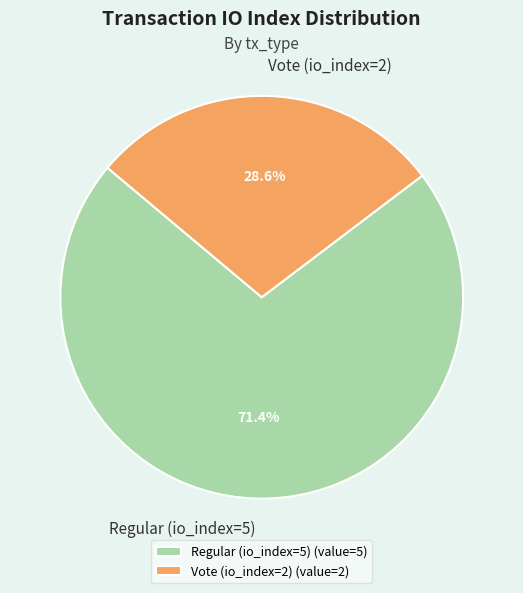

Rank the categories by value from lowest to highest.

Vote (io_index=2), Regular (io_index=5)